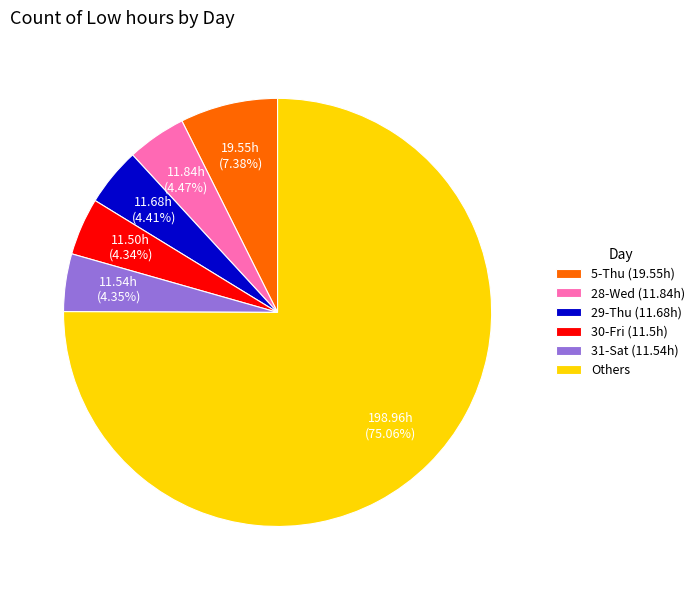

Which slice represents more than half of the pie?

Others